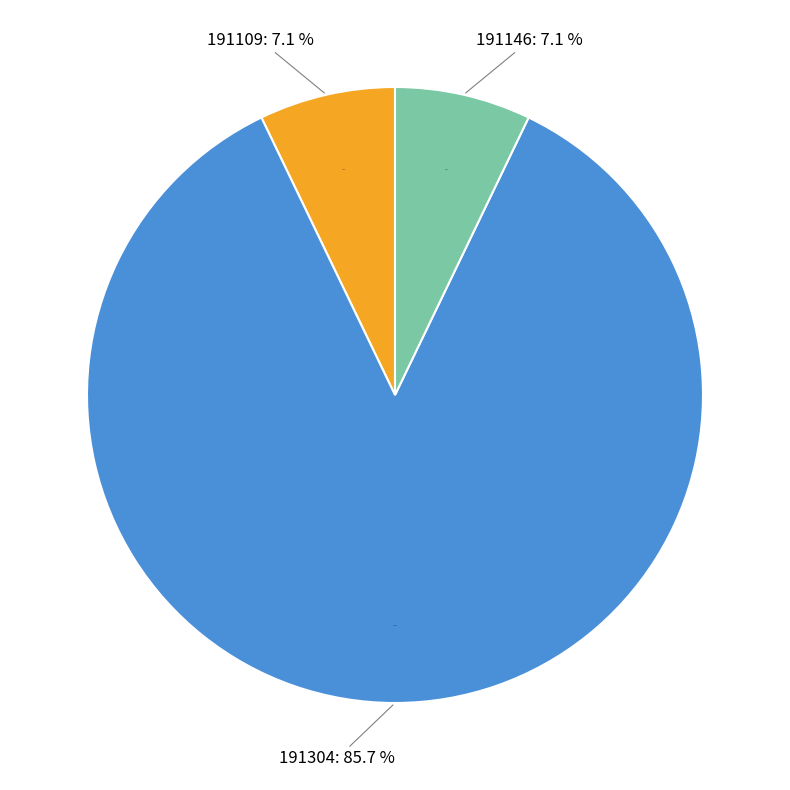

Is the sum of 191304 and 191109 greater than half?

Yes